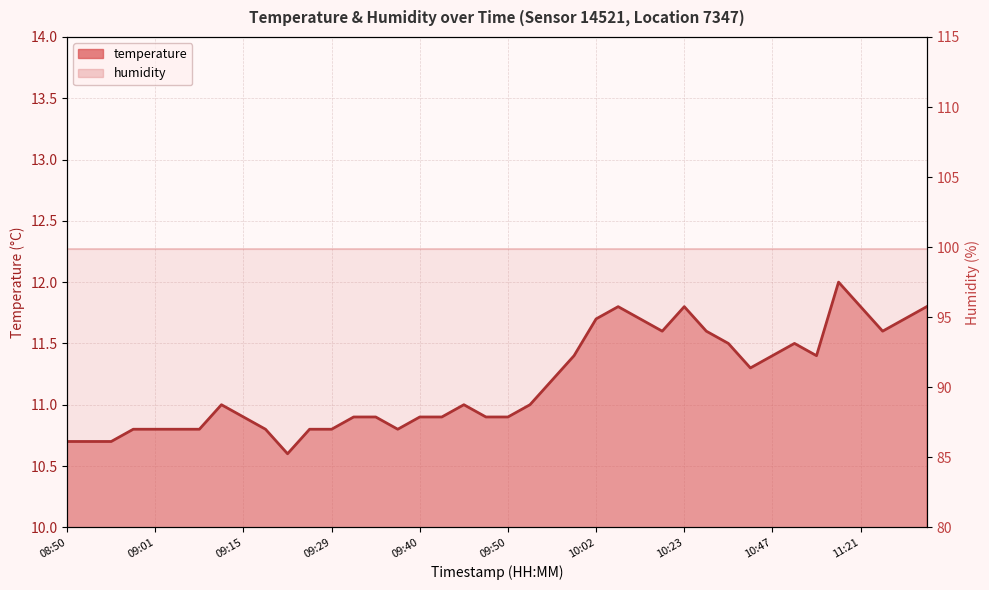

Is it true that the value at 09:40 is 10.9?

True